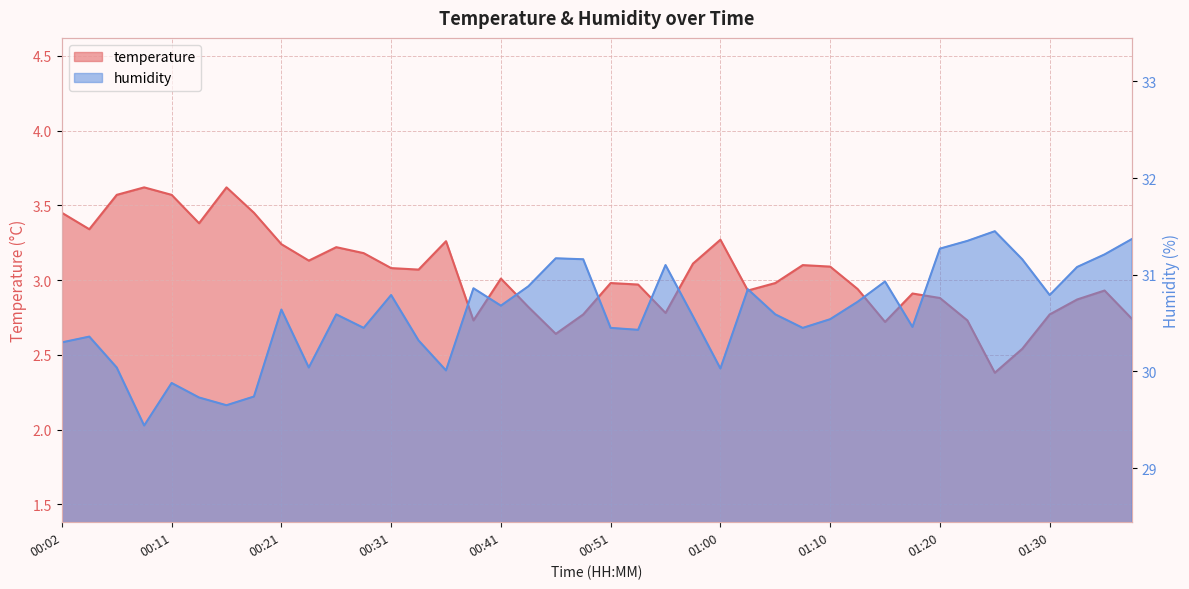

What position from the left is 01:25?

35